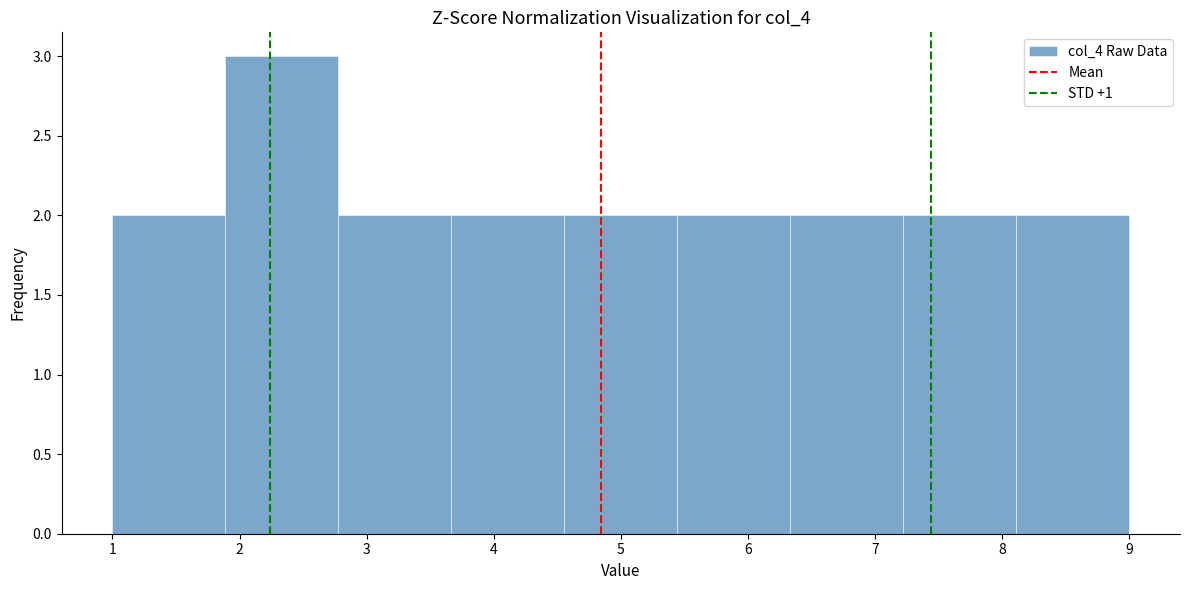

How tall is the bar that spans 6.3 to 7.2 on the x-axis? Neither the bar edges nor the heights are printed on the chart, so give them approximately, as read against the axes.

2